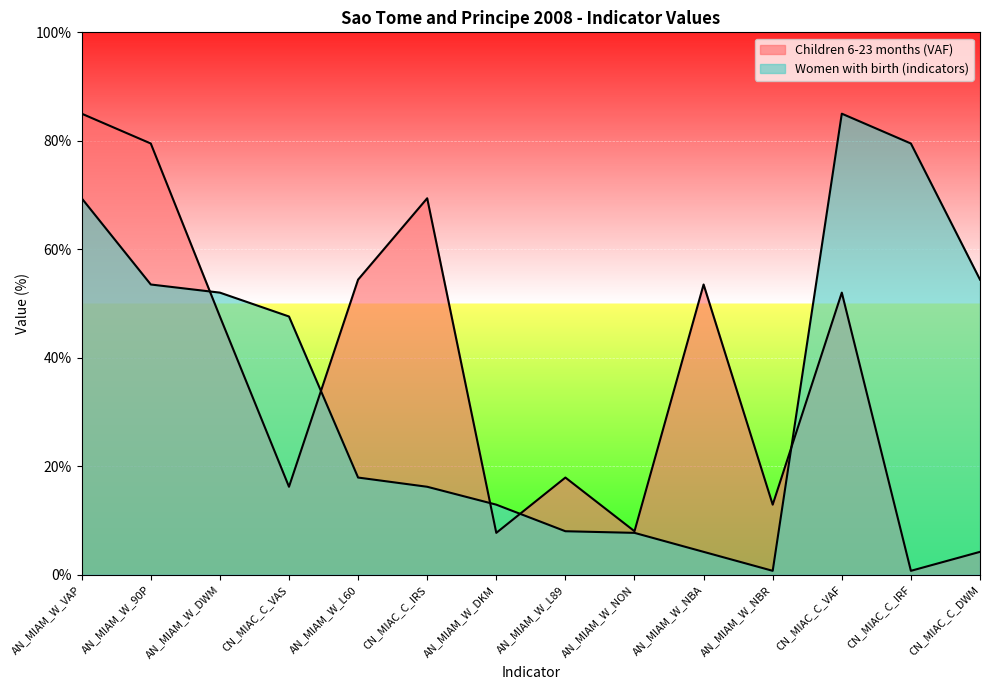

Reading left to right, extract all data points from this chart.

Children 6-23 months (VAF): 85.0	79.5	47.6	16.2	54.4	69.4	7.7	17.9	8.0	53.5	12.9	52.0	0.7	4.2
Women with birth (indicators): 69.4	53.5	52.0	47.6	17.9	16.2	12.9	8.0	7.7	4.2	0.7	85.0	79.5	54.4